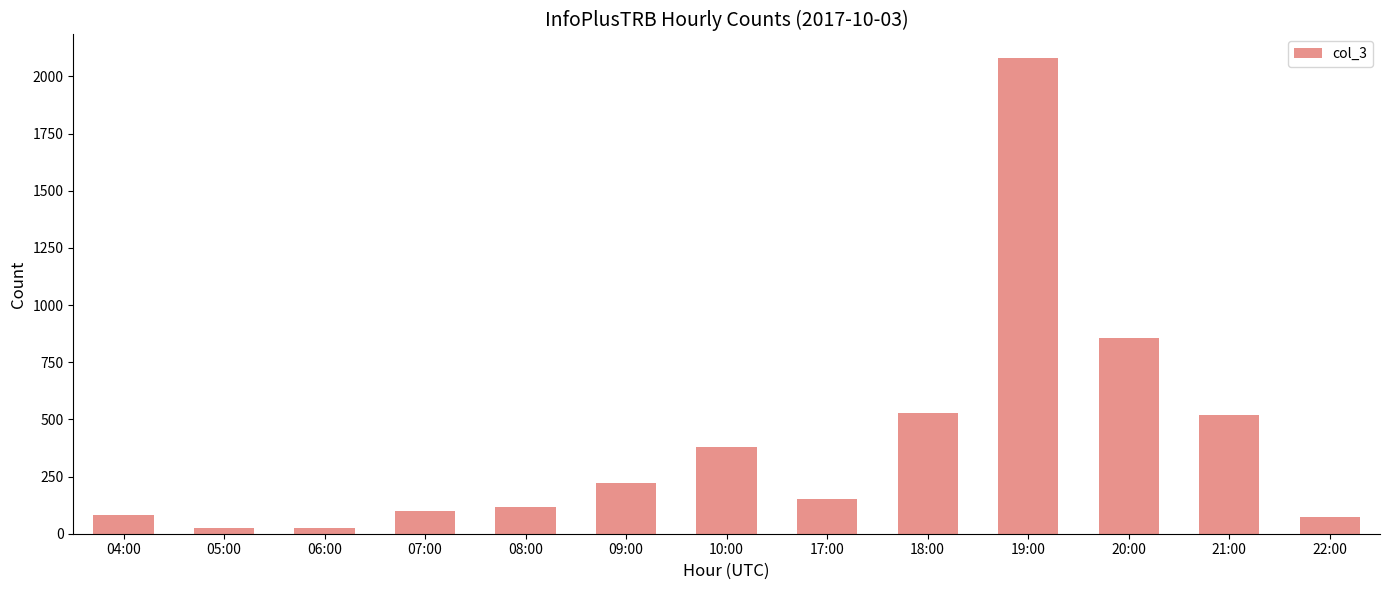

What is the value of the 7th bar from the left?

378